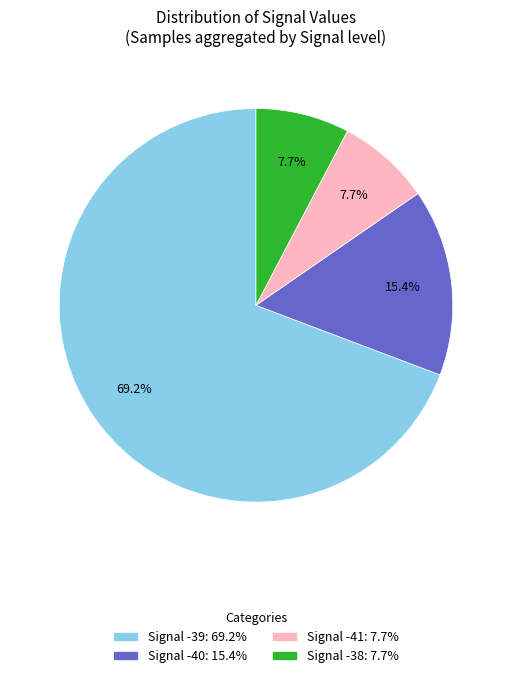

Is Signal -39: 69.2% the majority of the pie?

Yes